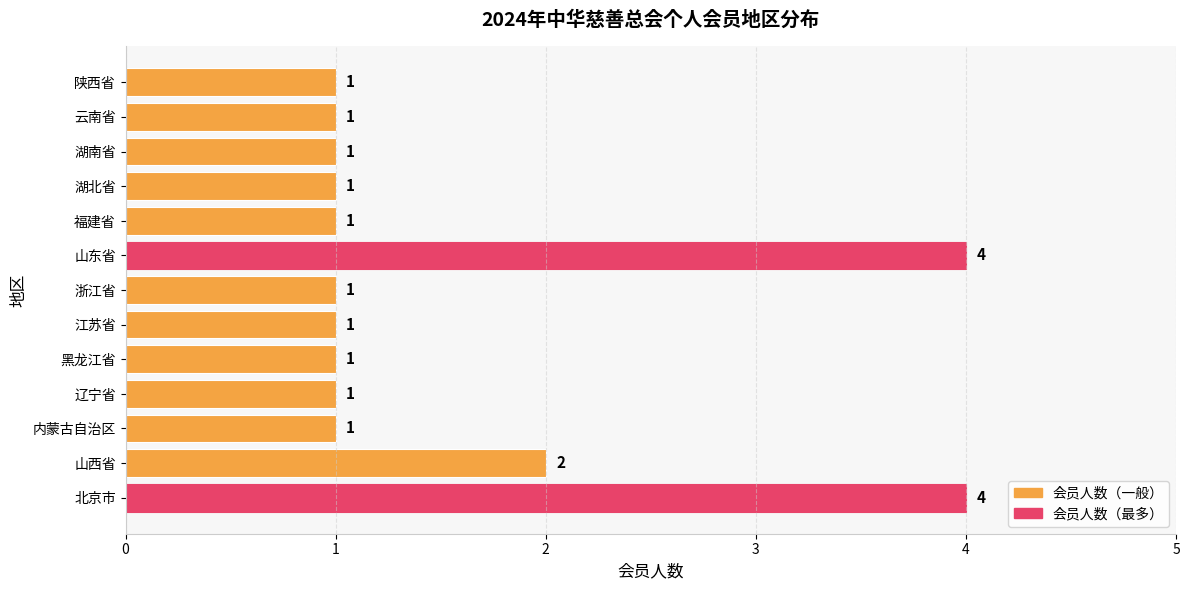

What is the average value?

2